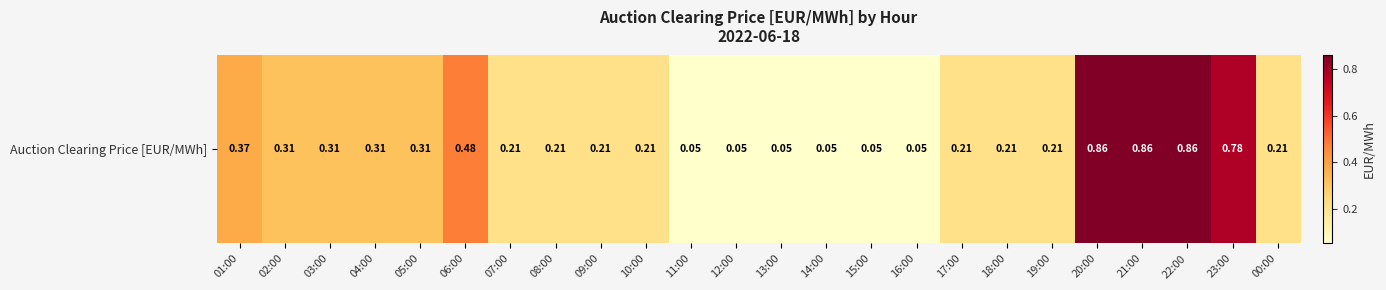

What is the greatest value displayed?

0.9